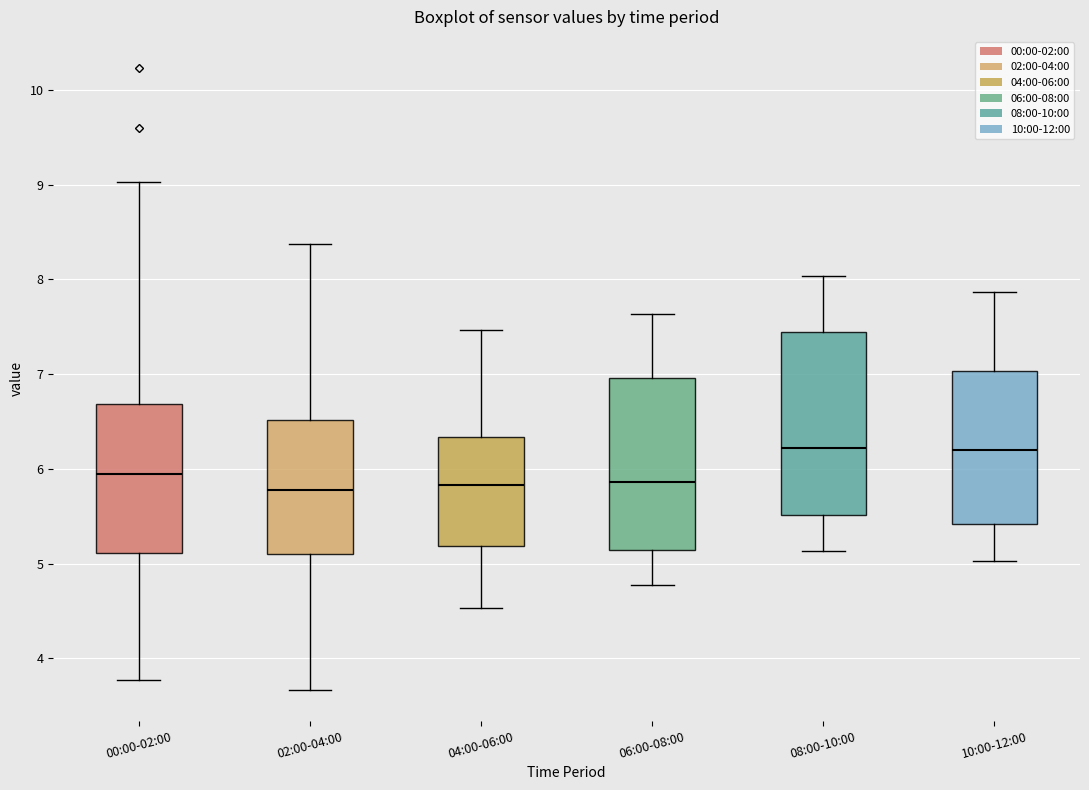

Where does the median line of the box for 10:00-12:00 sit on the y-axis? The values are not printed on the chart, so give them approximately, as read against the axis.

6.2